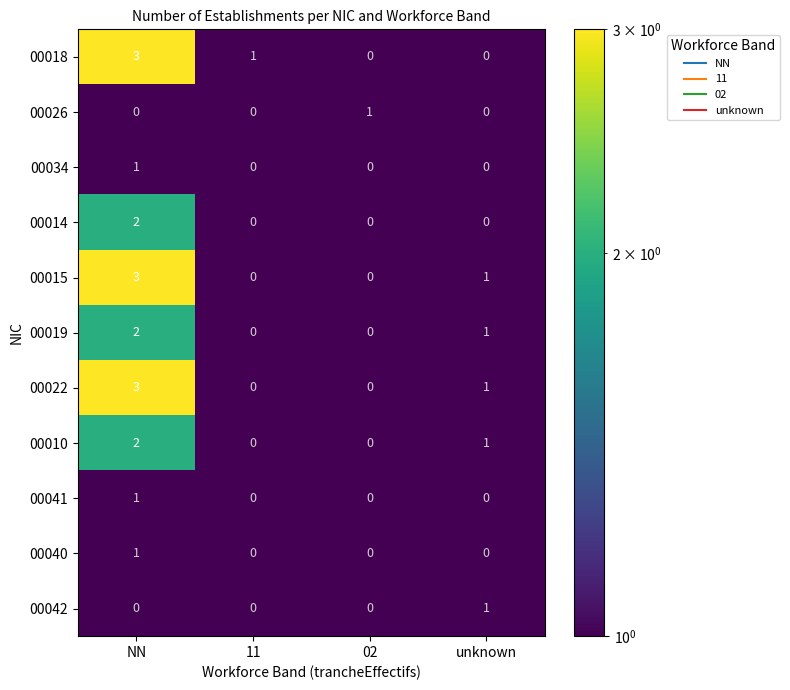

Between NN and unknown, which series saw the biggest shift?

00018